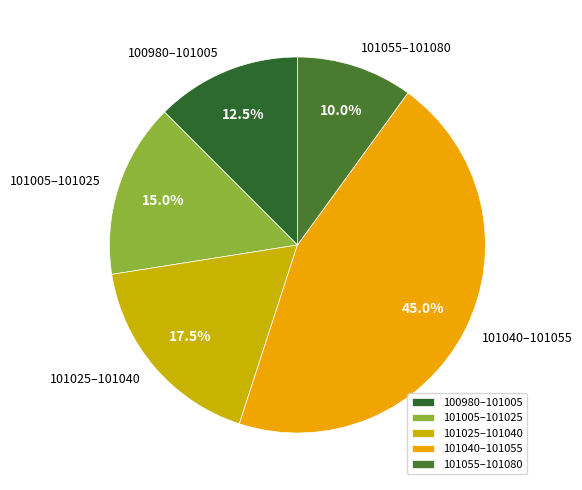

Which slice is the smallest?

101055–101080